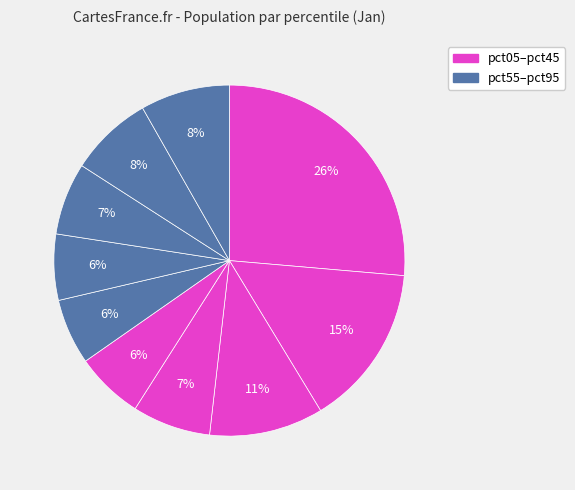

Count the number of slices in the pie.

10